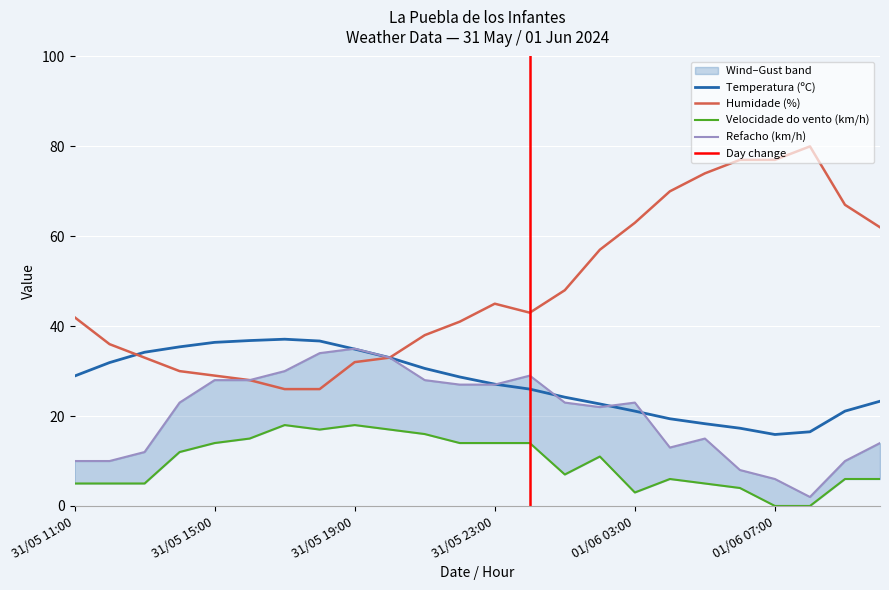

Which series has the largest total across all categories?

Humidade (%)